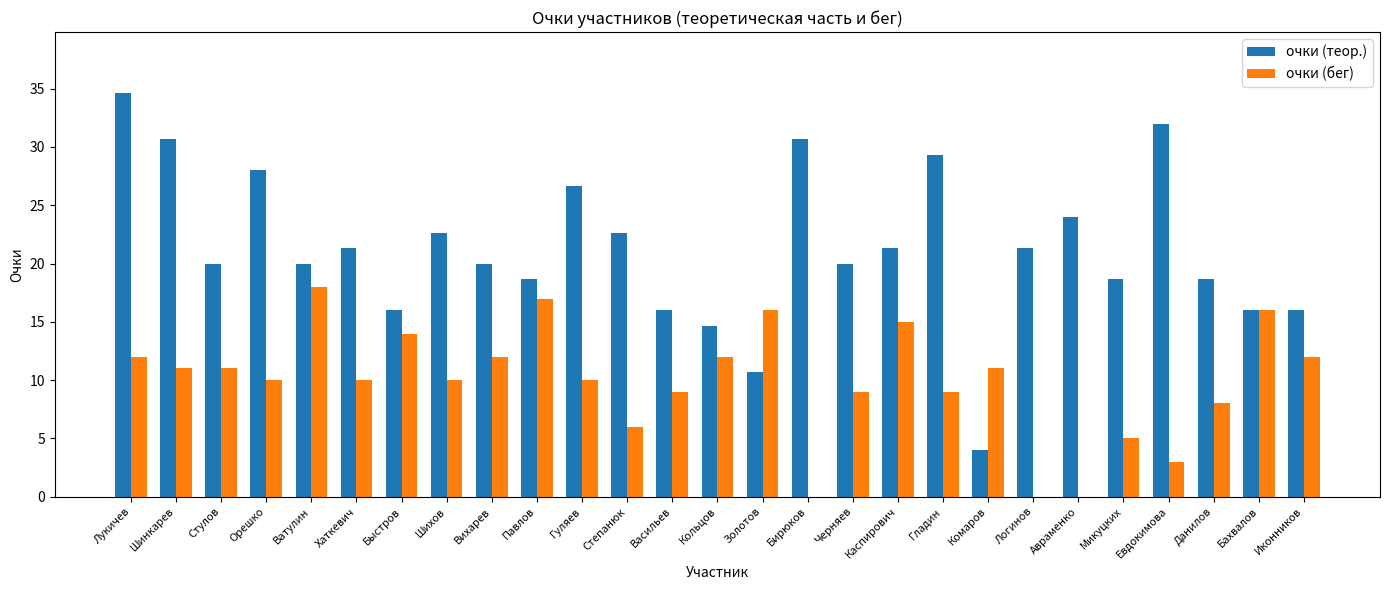

Is it true that очки (бег) equals 8.7 at Каспирович?

False